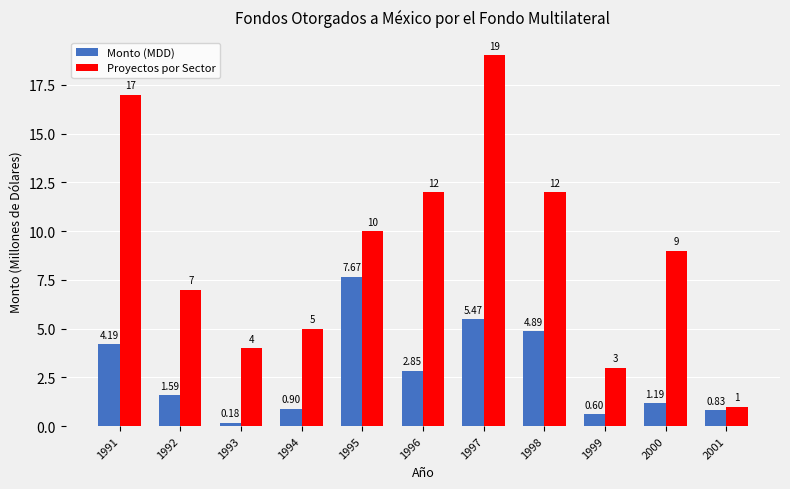

Between 1996 and 2000, which series saw the biggest shift?

Proyectos por Sector